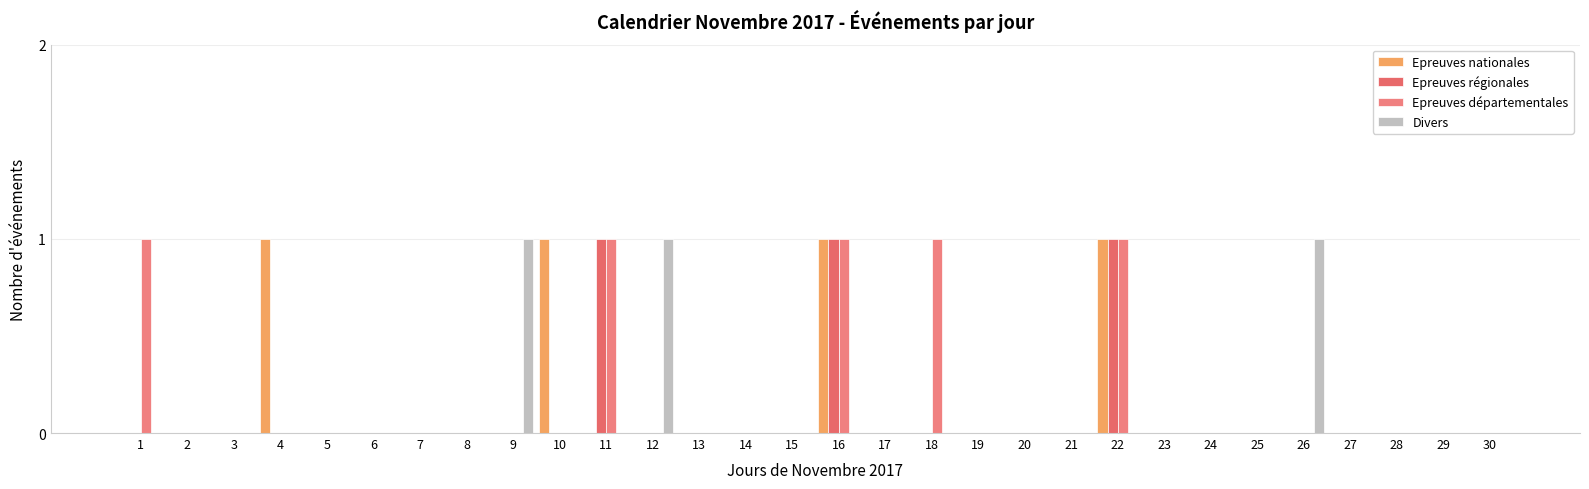

Which series has the largest total across all categories?

Epreuves départementales